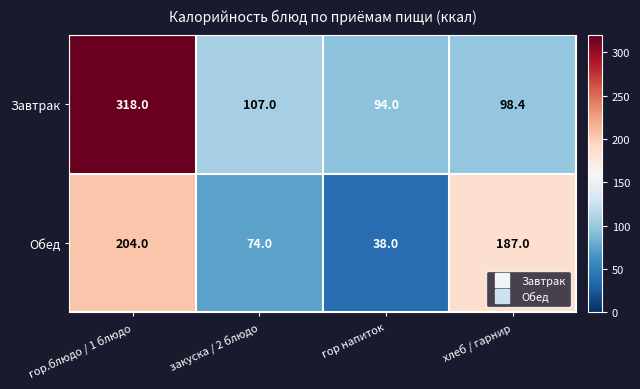

Which series has the largest range (max minus min)?

Завтрак